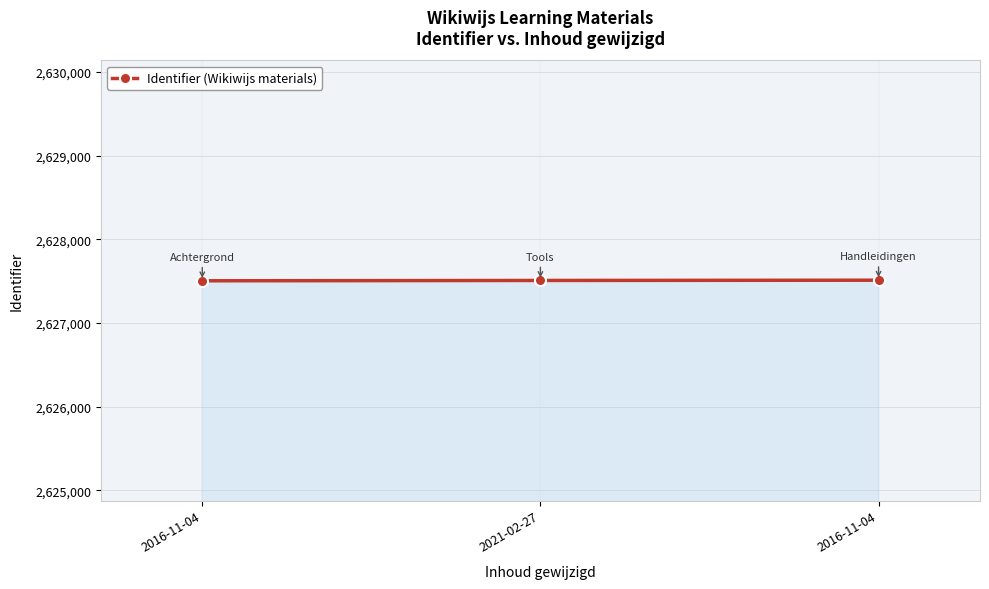

How many lines are shown in the chart?

1